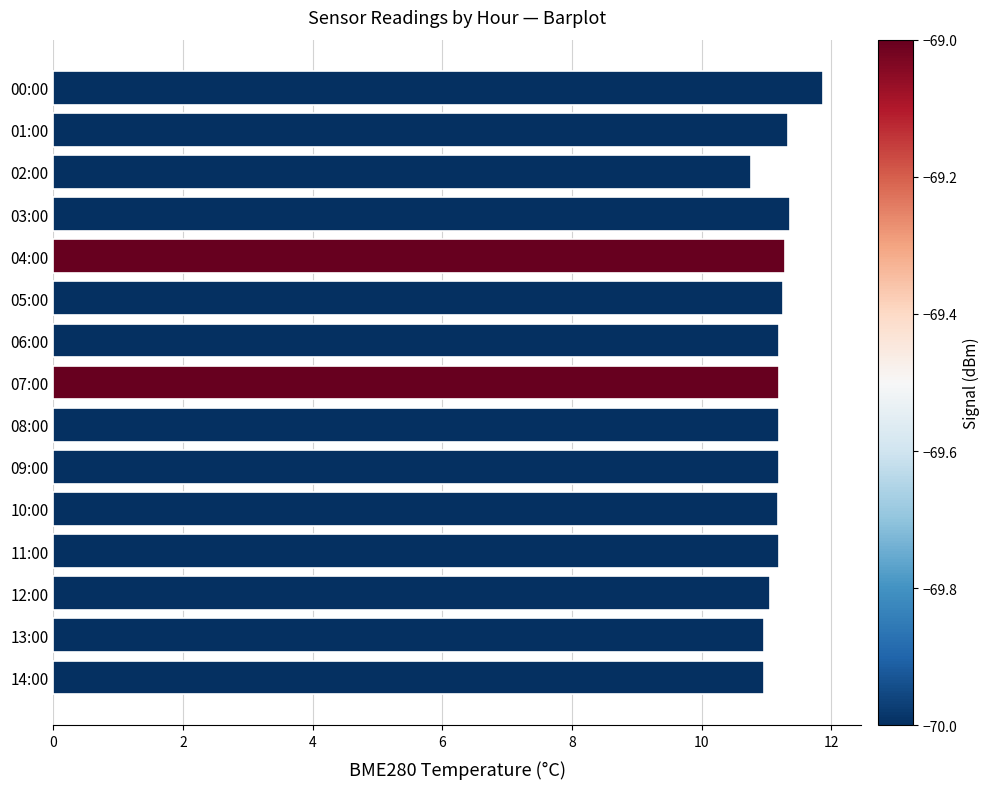

What is the change in value from 00:00 to 08:00?

-0.7